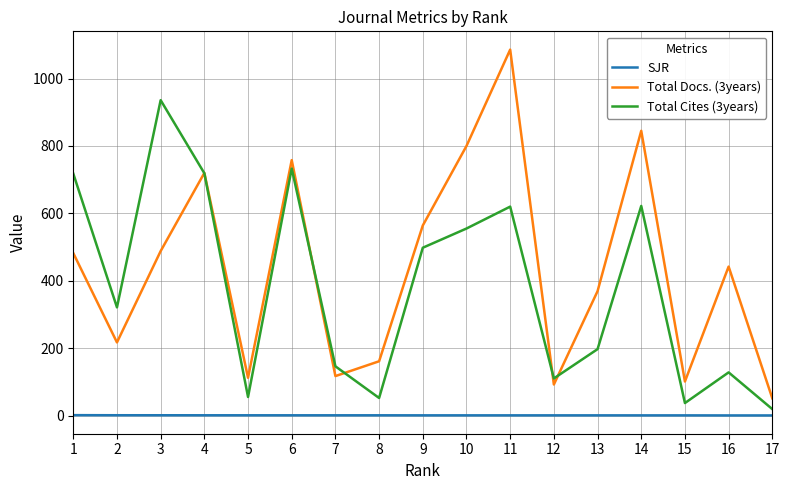

The value of Total Cites (3years) at 12 is 173.0. True or false?

False